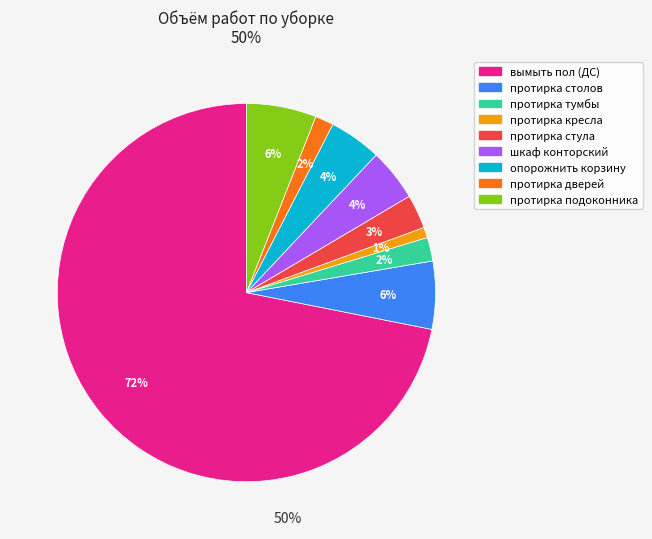

Is there any slice that represents more than half of the pie?

Yes